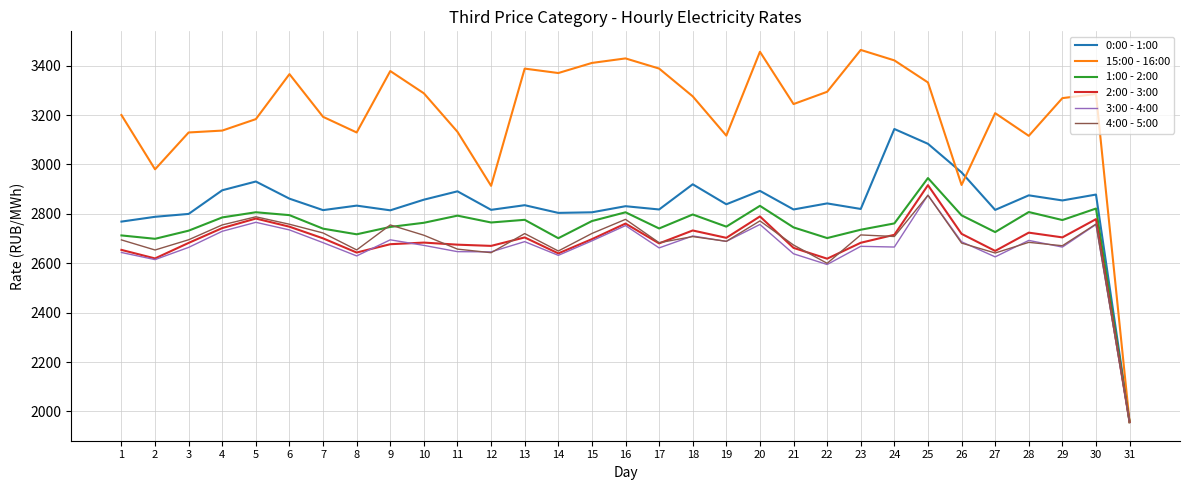

Which series changed the most between 19 and 25?

0:00 - 1:00